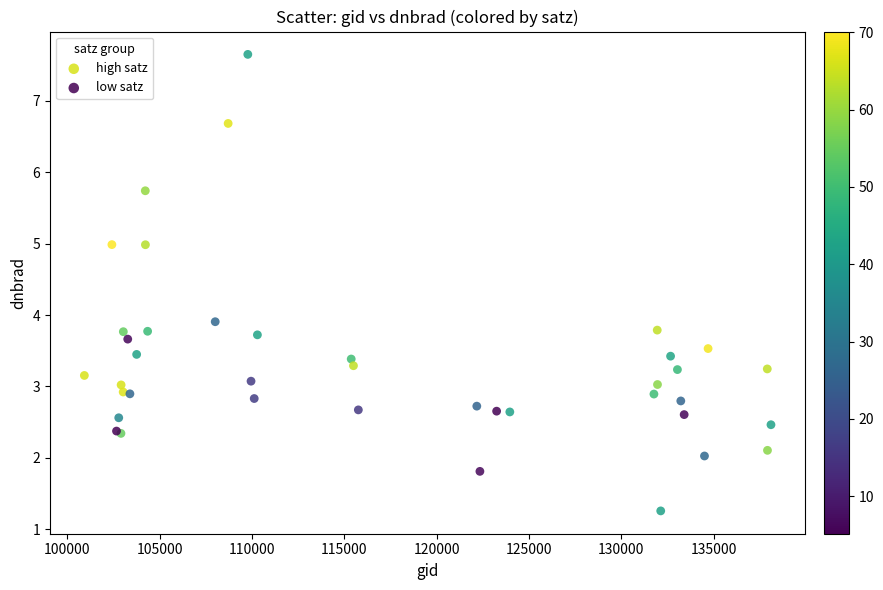

Which series has the widest spread of Y values?

low satz